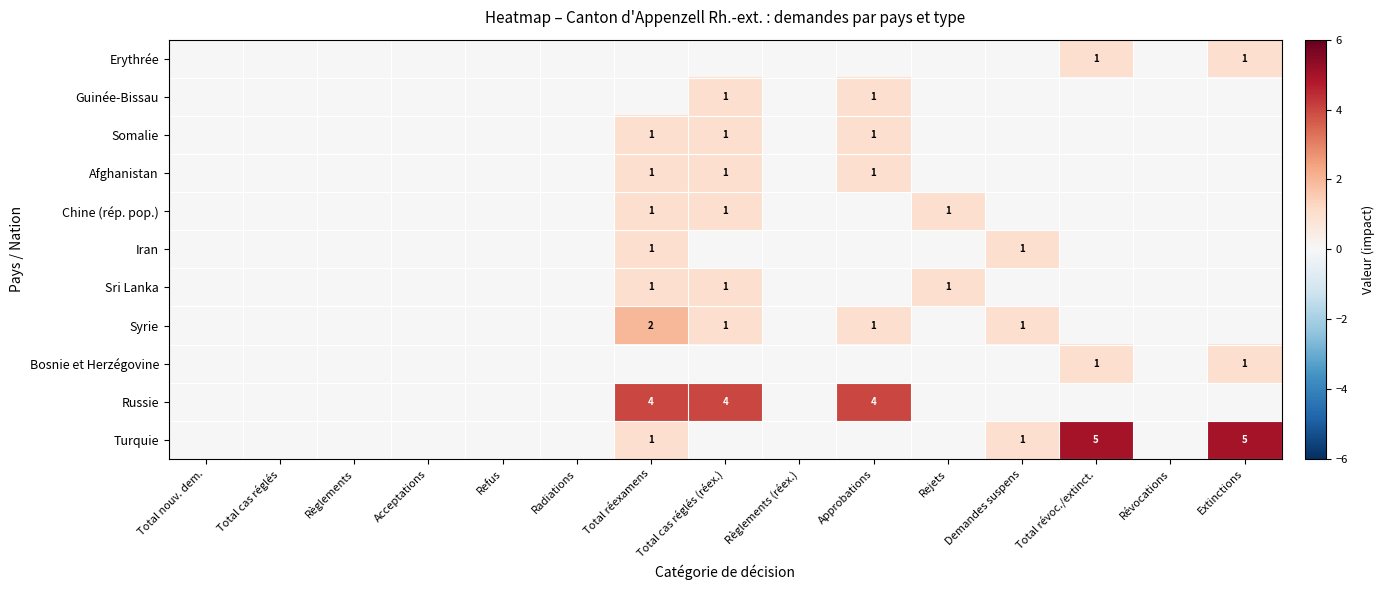

At which category is the sum across all series the highest?

Total réexamens